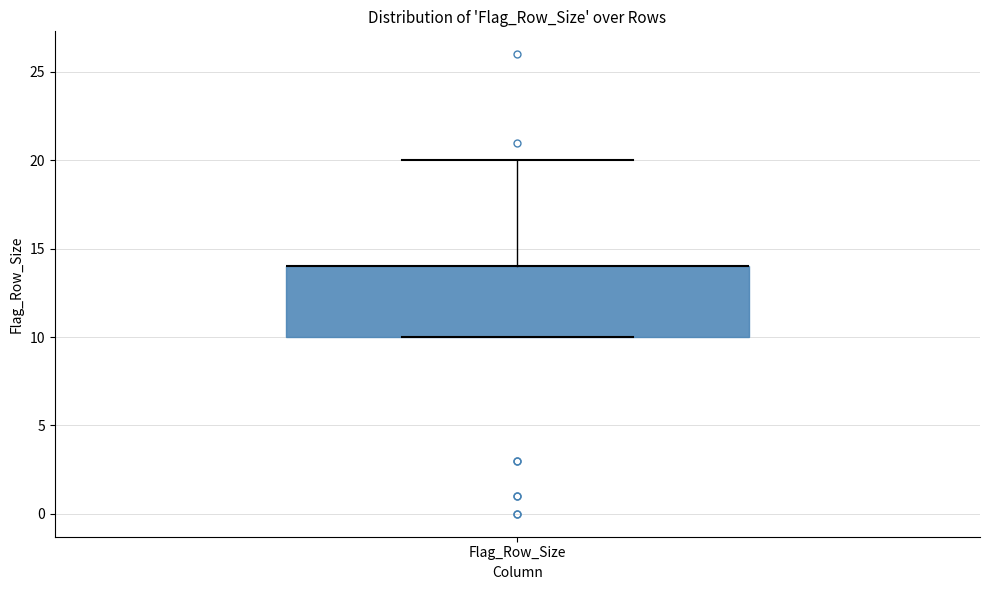

Read this box plot against the y-axis: the position of the median line, the range covered by the box, and the ends of both whiskers. The values are not printed on the chart, so give them approximately, as read against the axis.

median 14 (drawn on the box's upper edge), box 10 to 14, whiskers 10 to 20